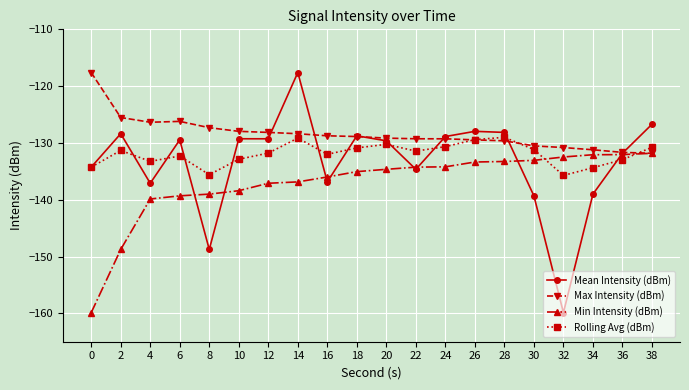

How many categories are shown in the chart?

20